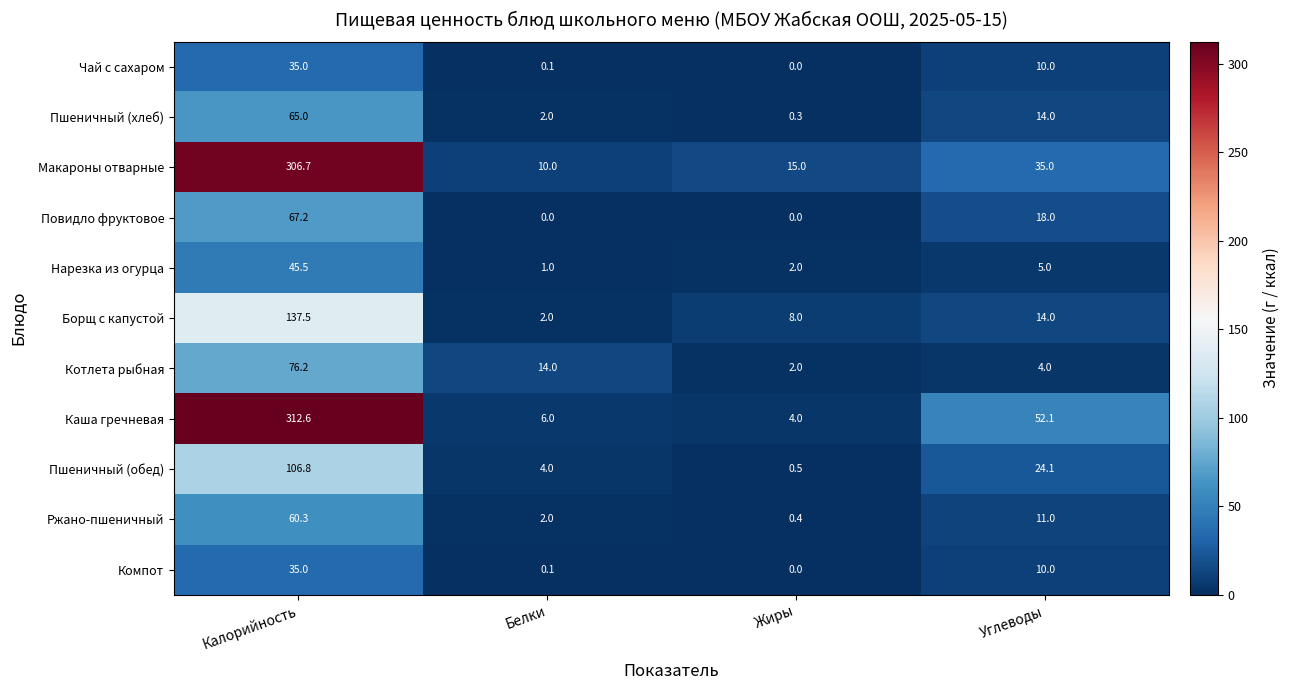

Is it true that Ржано-пшеничный equals 19.4 at Углеводы?

False